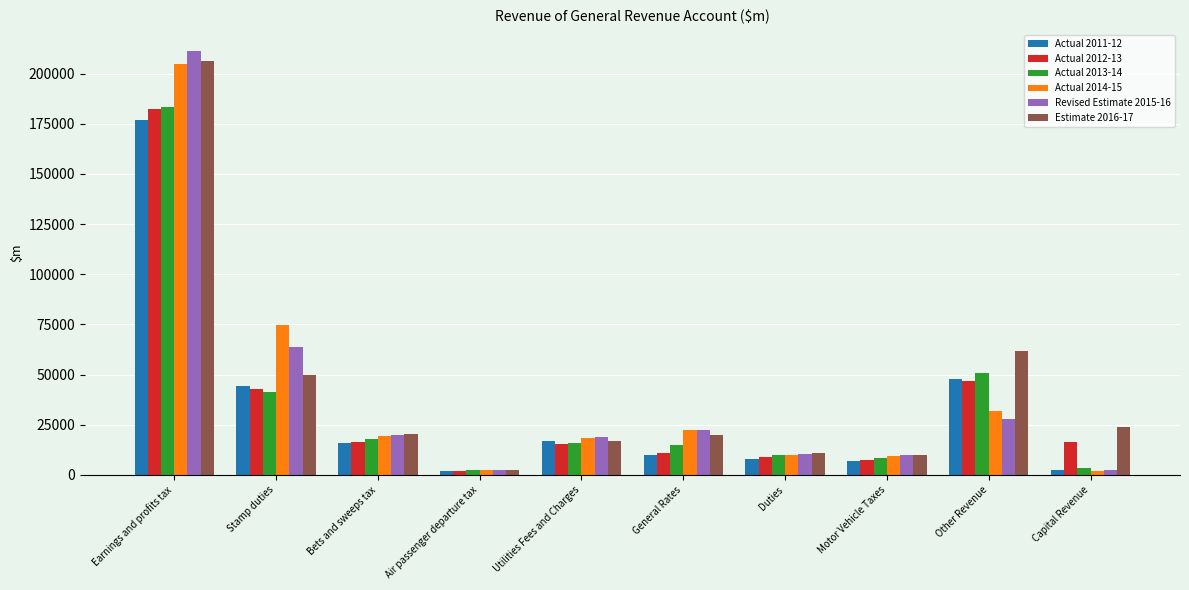

At which category is the sum across all series the highest?

Earnings and profits tax